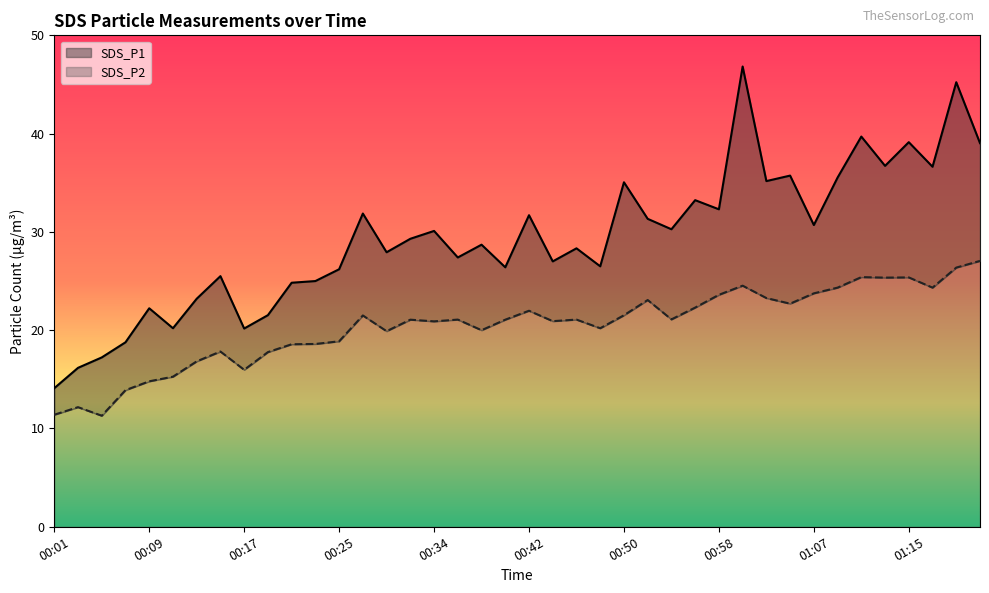

What is the average value of the SDS_P2 series?

20.4